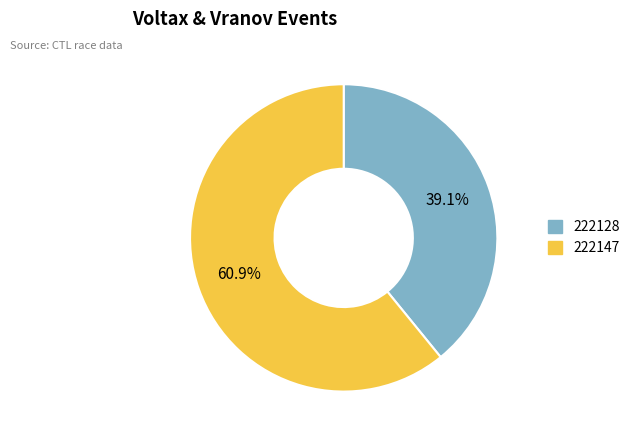

Between 222128 and 222147, which is larger?

222147